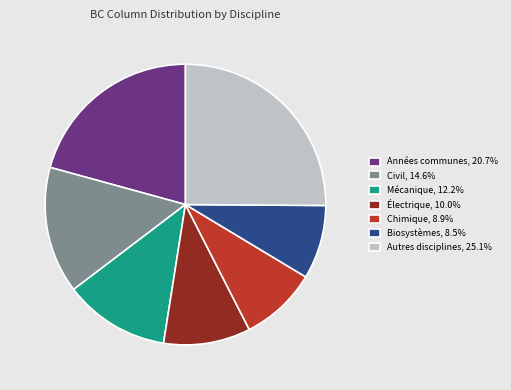

What is the ratio of the value at Civil, 14.6% to the value at Mécanique, 12.2%?

1.2